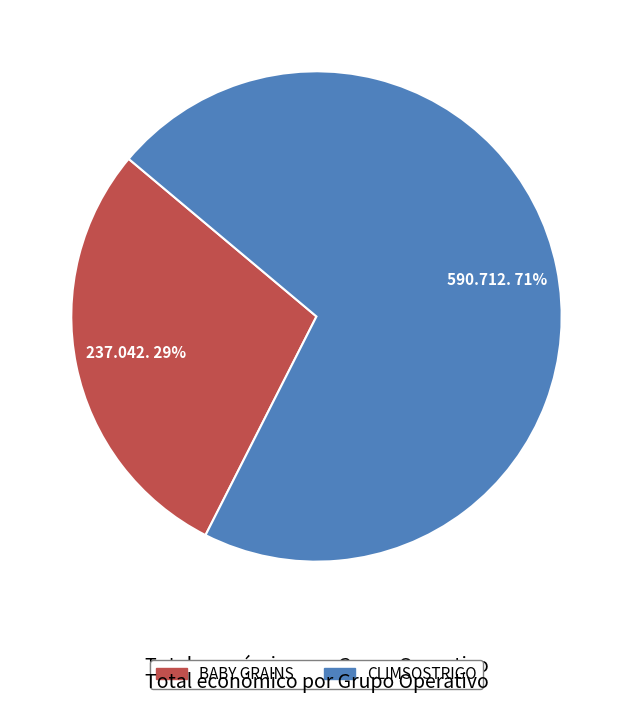

To the nearest percent, what portion does CLIMSOSTRIGO represent?

71%